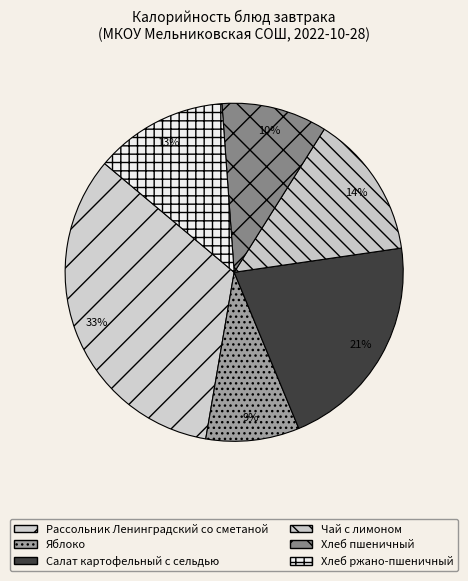

What is the change in value from Чай с лимоном to Хлеб ржано-пшеничный?

-4.6